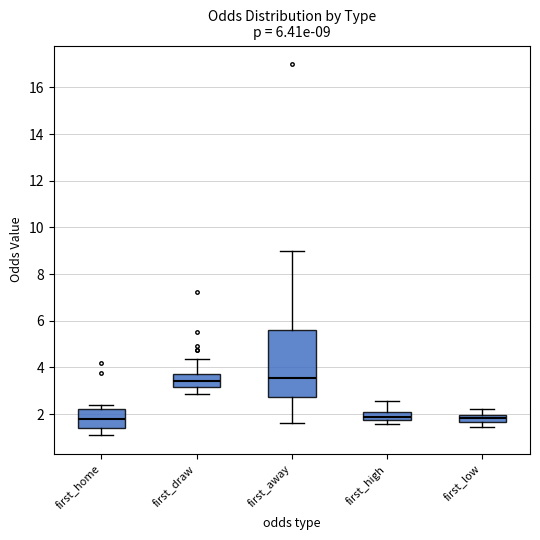

Comparing the boxes themselves (not the whiskers), which one is the tallest?

first_away